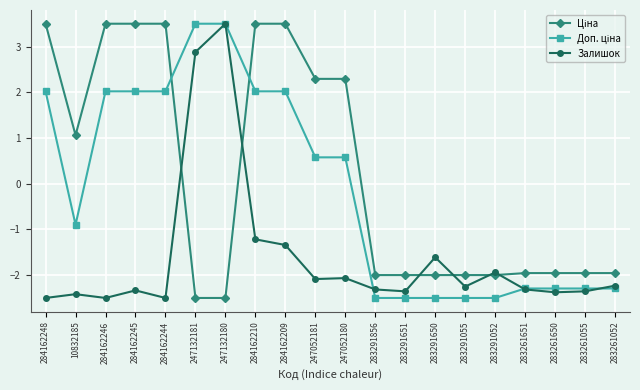

What is the spread (max minus min) of values at 284162209?

4.8